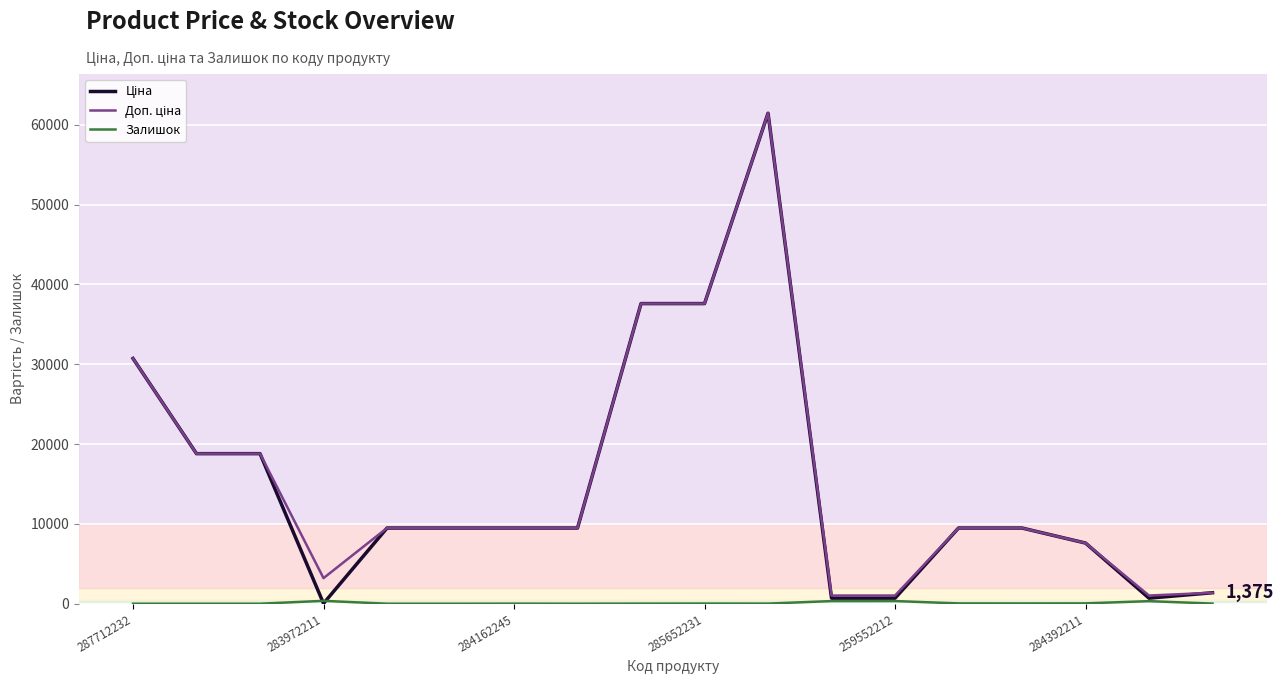

True or false: Залишок has more than 2 interior local peaks.

True